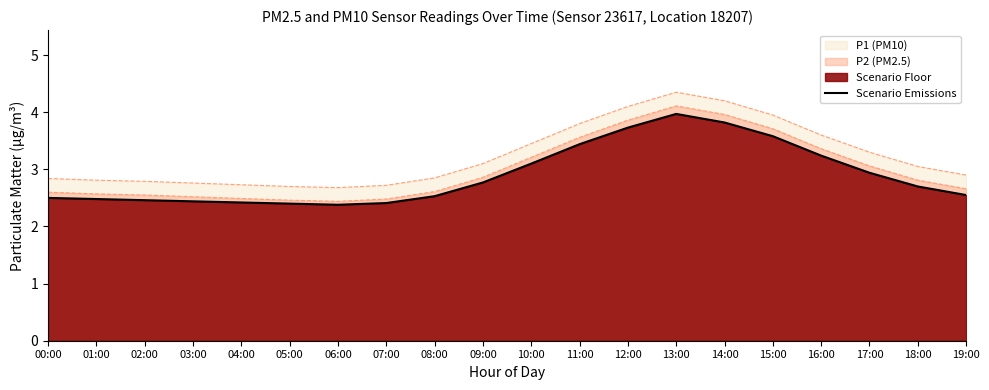

Is it true that the value at 15:00 is 3.6?

True